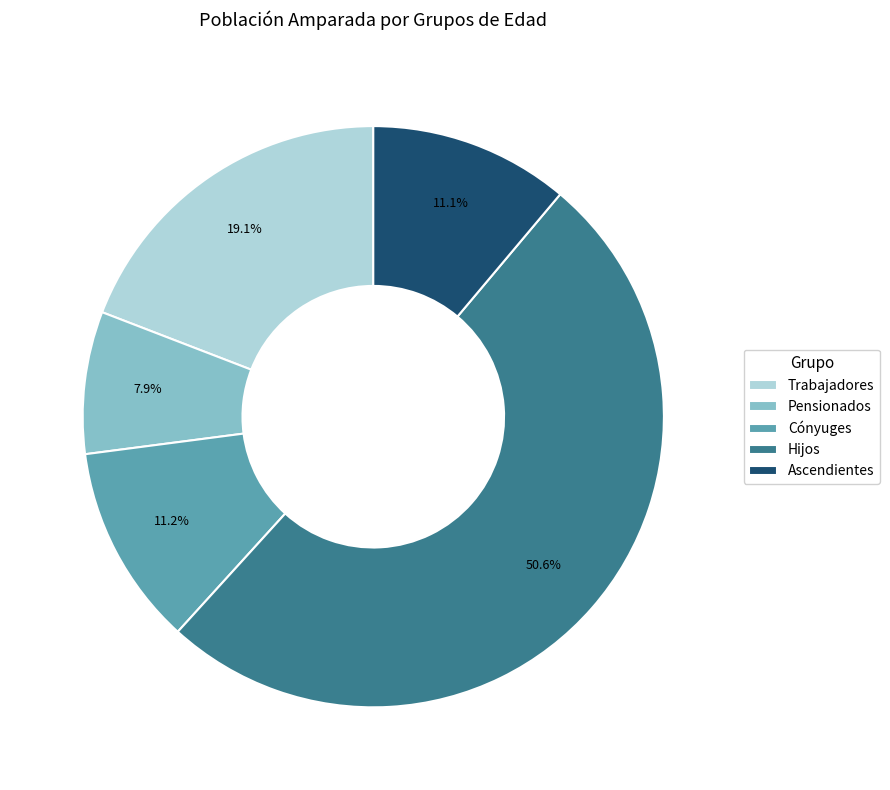

Which category has the smallest portion of the pie?

Pensionados